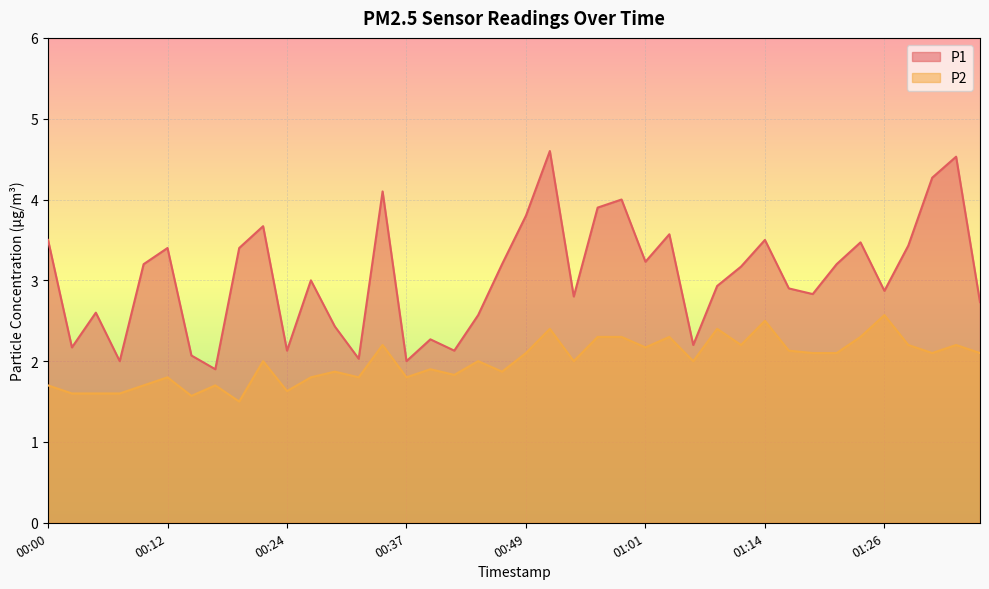

Count the number of categories in the chart.

40